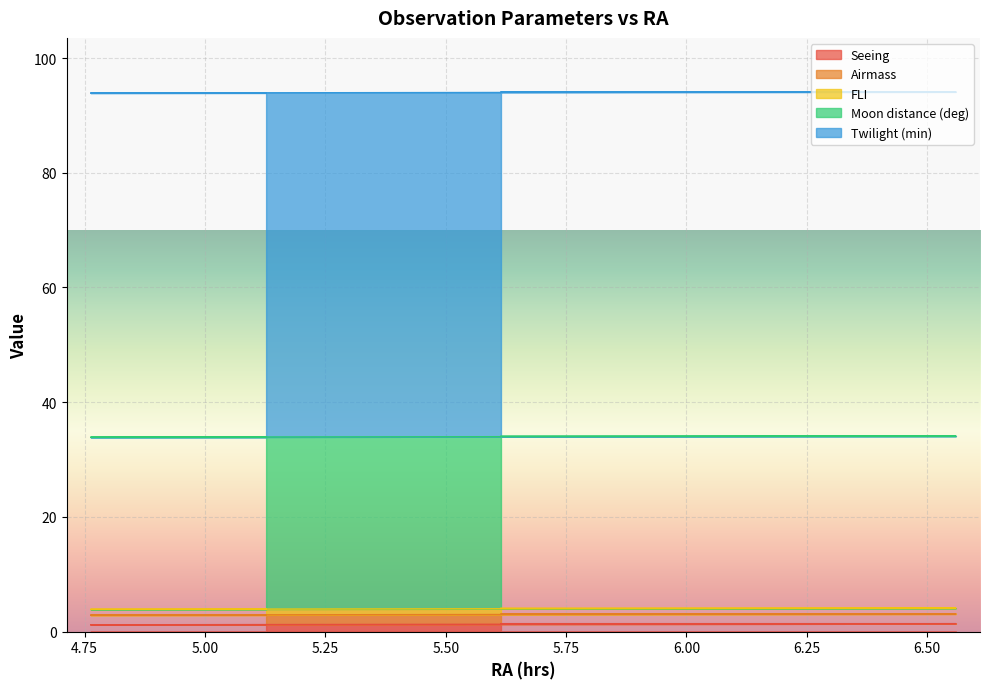

How many series are shown in this chart?

5